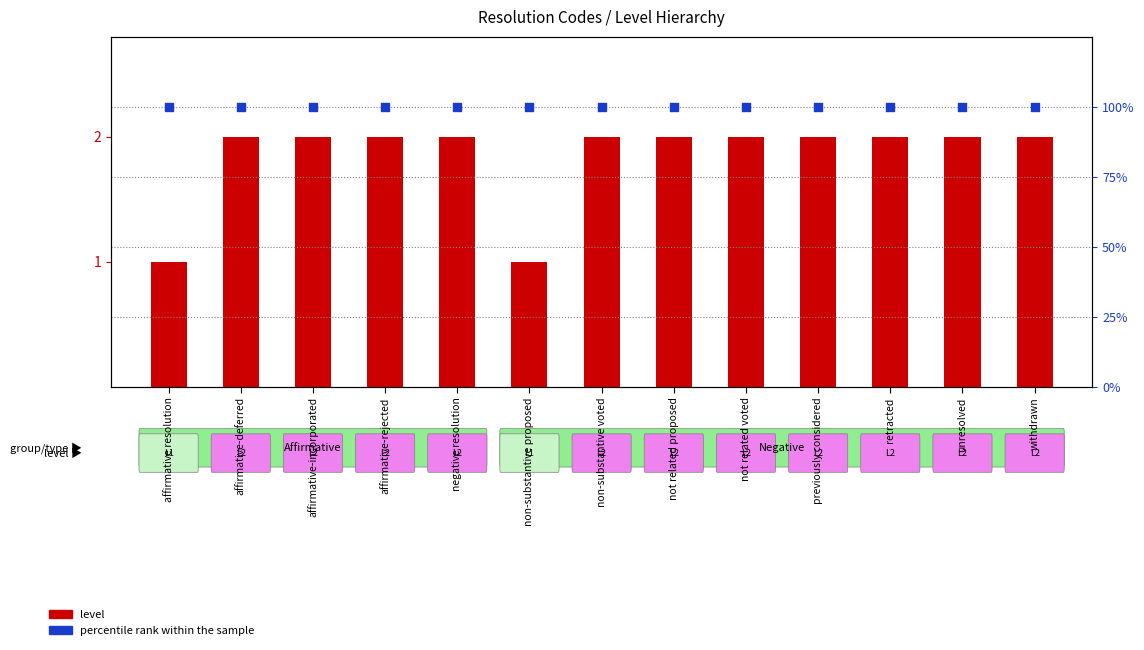

At how many categories does at least one series exceed 15?

13